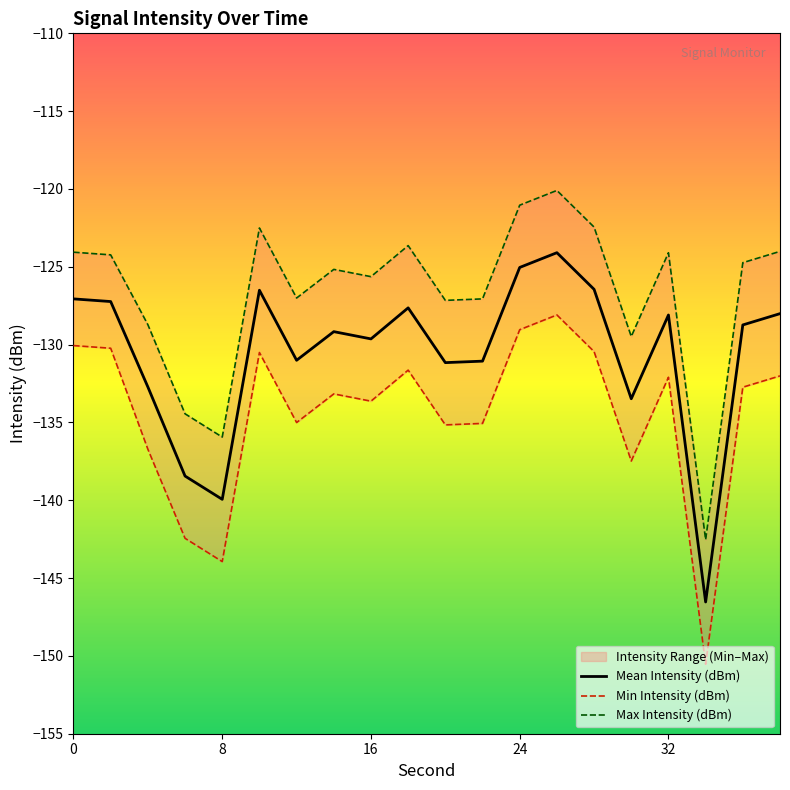

True or false: Mean Intensity (dBm) has a value of -223.4 at 24.

False